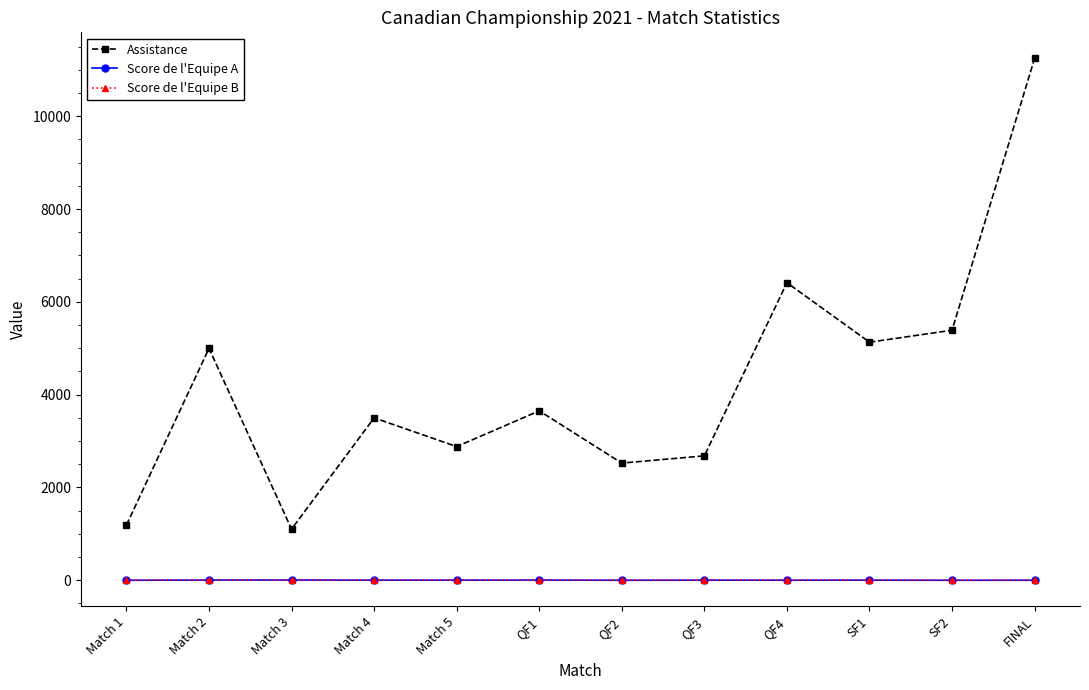

Which category has the highest value in the Assistance series?

FINAL